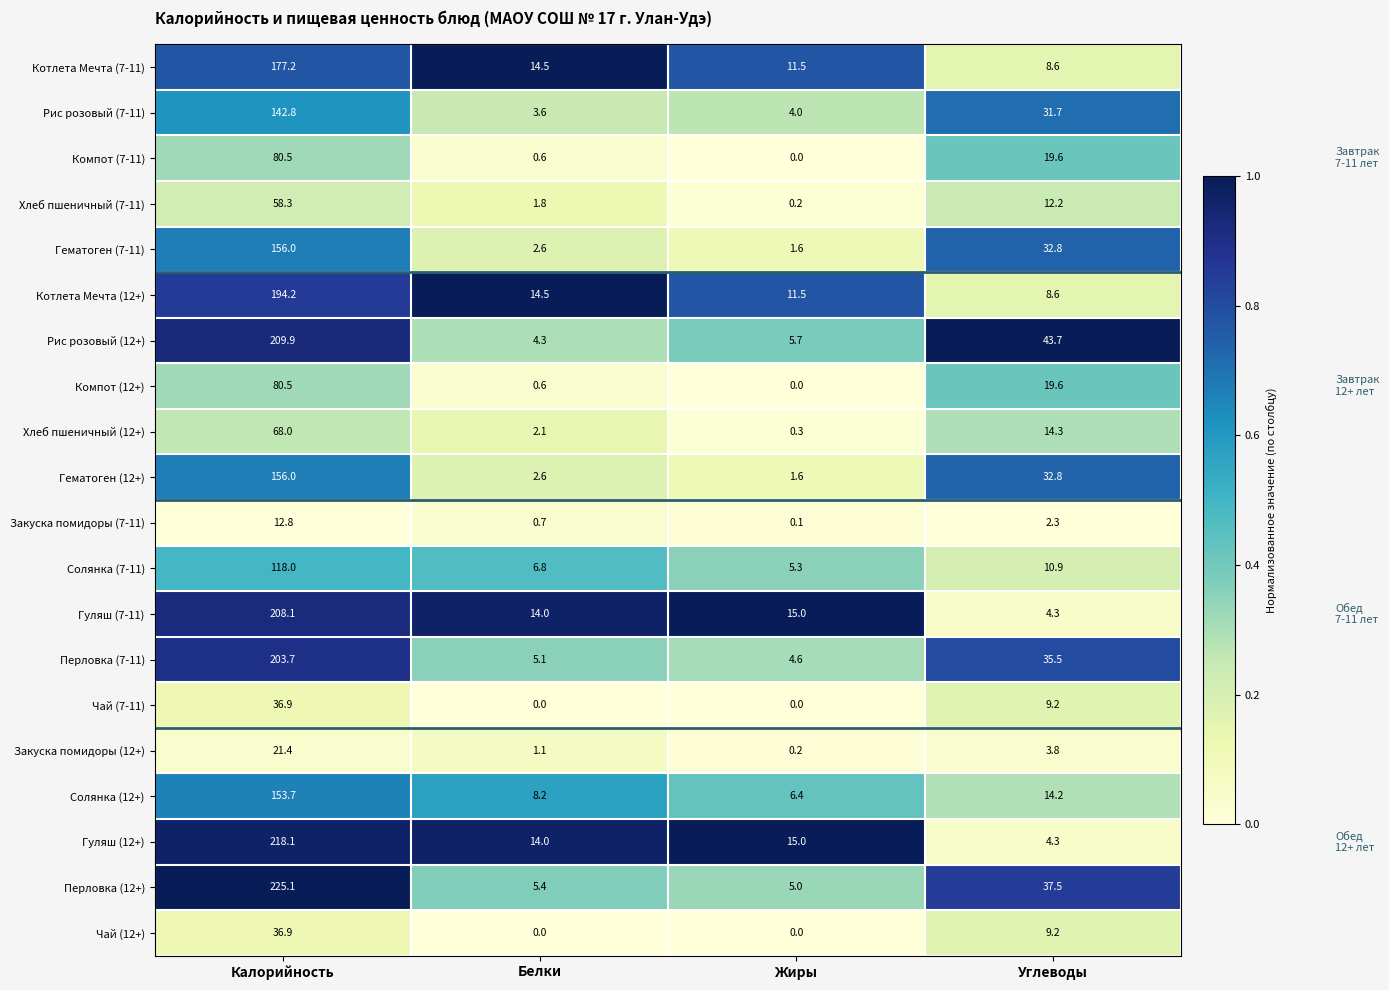

True or false: Чай (12+) has a value of -20.6 at Жиры.

False